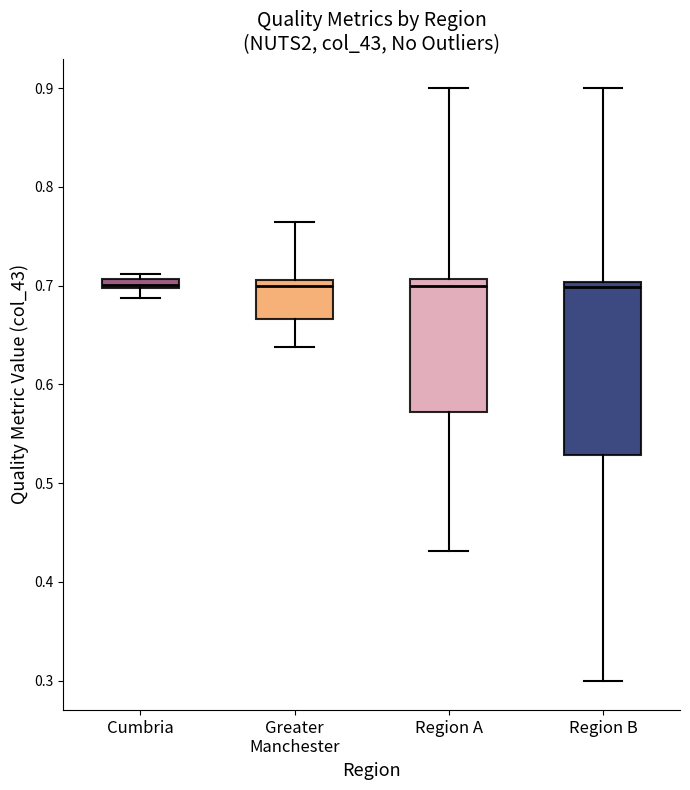

Which box is the tallest, from its lower edge to its upper edge?

Region B